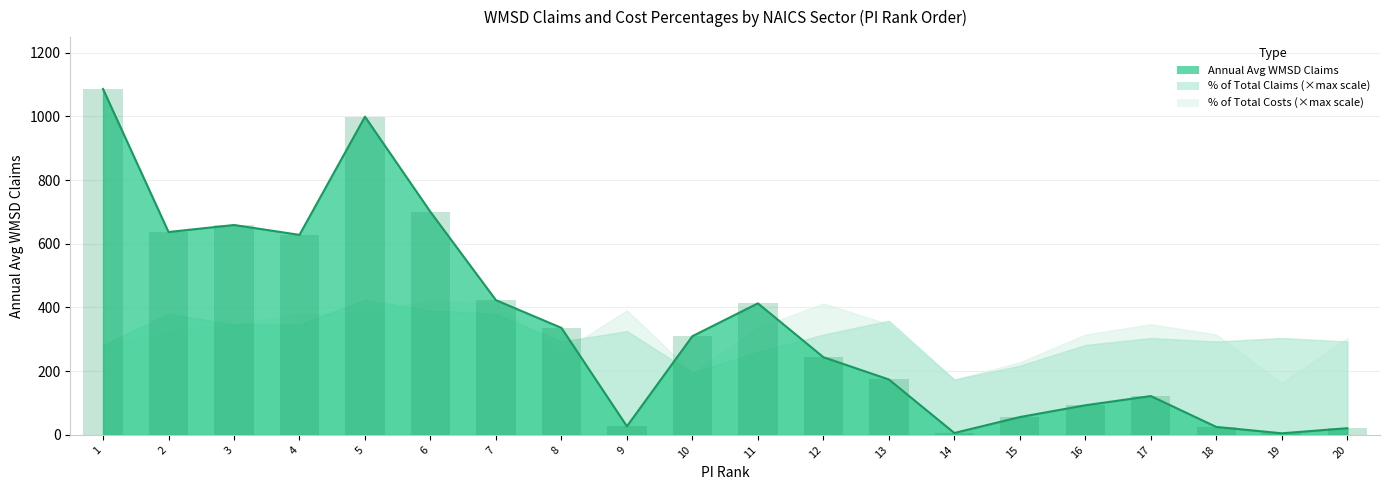

What is the spread (max minus min) of values at 1?

1085.7